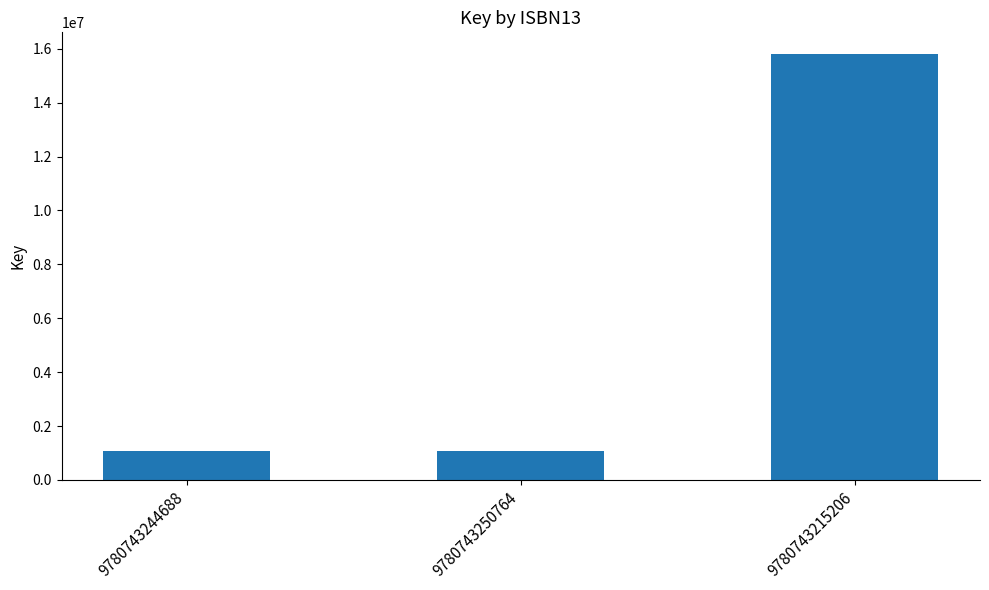

Which category has the highest value across all series?

9780743215206